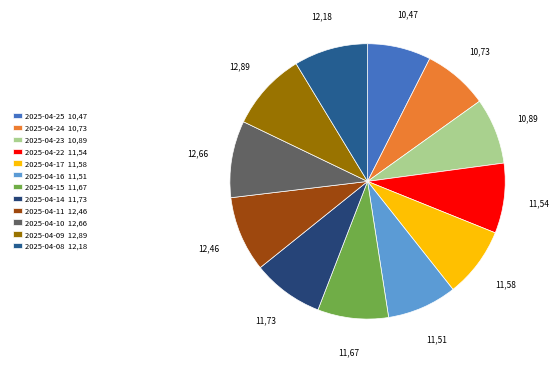

To the nearest percent, what is the average slice percentage?

8%